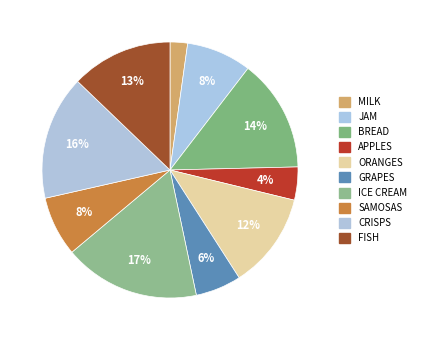

Is the sum of ORANGES and ICE CREAM greater than half?

No